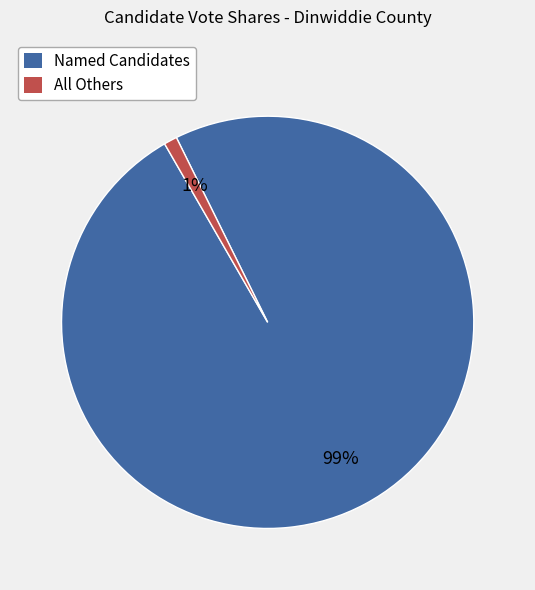

To the nearest percent, what is the difference between the largest and smallest slice percentages?

98%